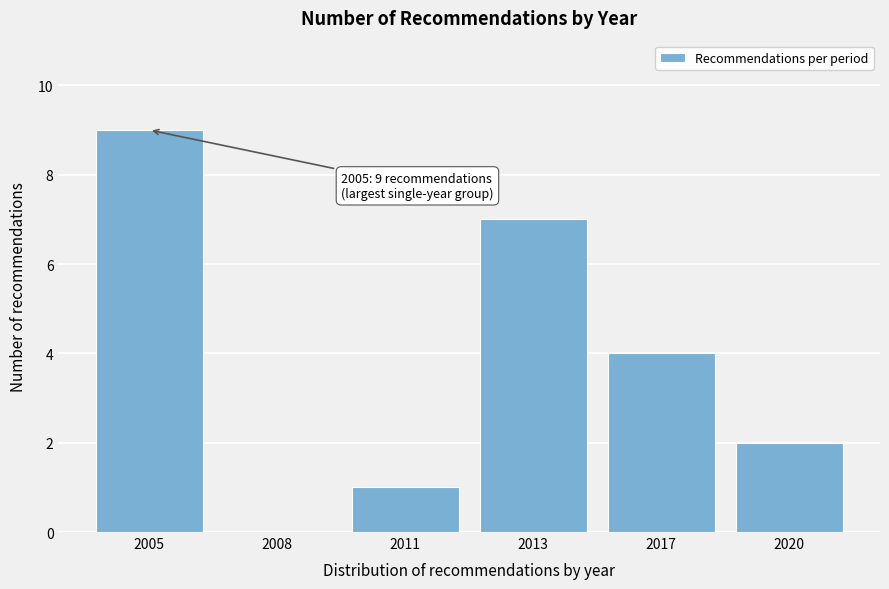

Reading right to left, what are all the values shown in this chart?

2020=2	2017=4	2013=7	2011=1	2008=0	2005=9